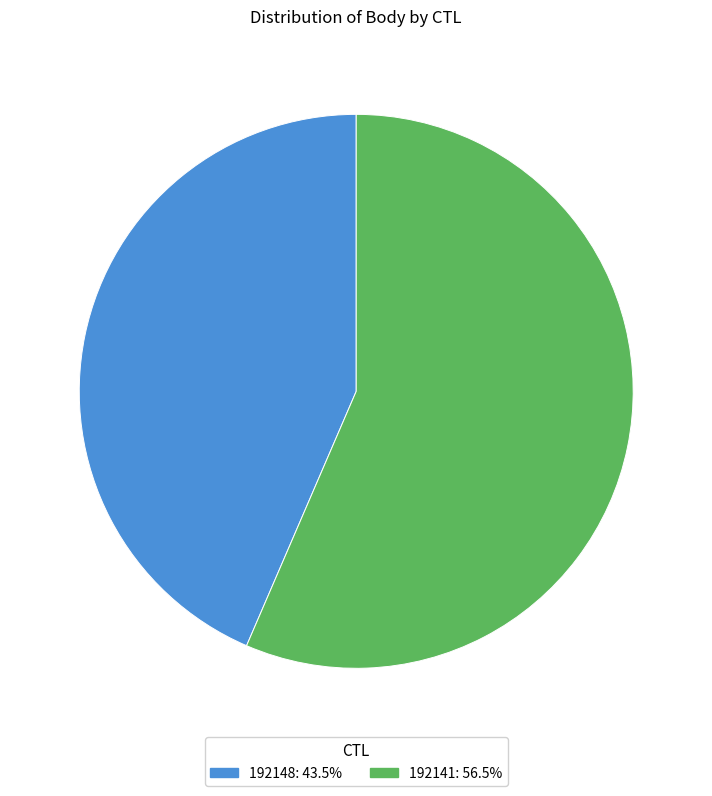

Combined, do 192148 and 192141 account for over 50%?

Yes